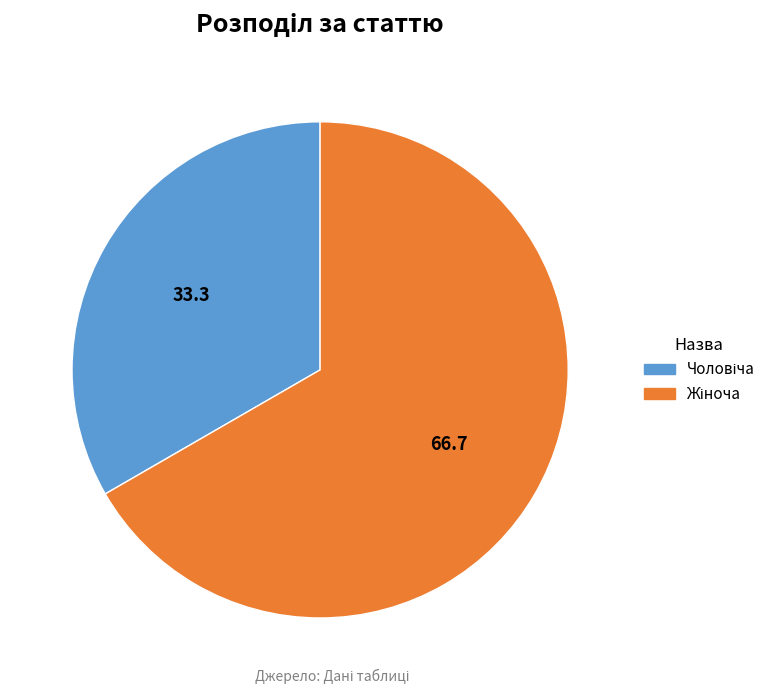

Is there a majority slice in this chart?

Yes